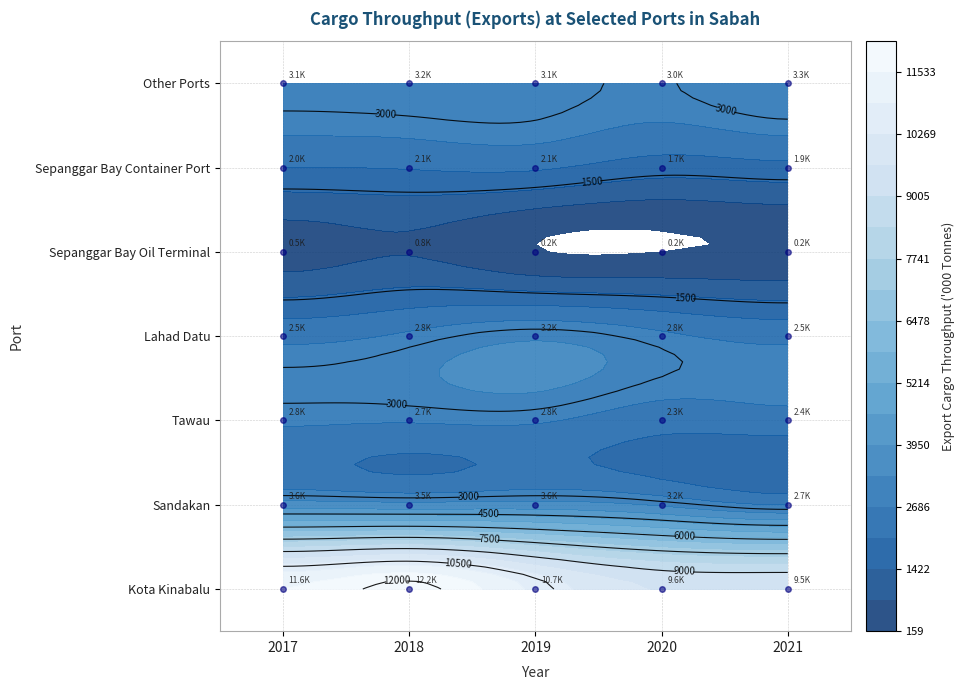

Reading left to right, list all the values displayed in this chart.

Kota Kinabalu: 2017=11553.8	2018=12164.7	2019=10746.8	2020=9587.1	2021=9528.4
Sandakan: 2017=3626.2	2018=3524.3	2019=3585.4	2020=3213.5	2021=2650.5
Tawau: 2017=2790.8	2018=2740.6	2019=2762.0	2020=2314.1	2021=2416.4
Lahad Datu: 2017=2511.0	2018=2798.2	2019=3211.5	2020=2812.0	2021=2511.6
Sepanggar Bay Oil Terminal: 2017=536.8	2018=752.0	2019=198.0	2020=158.6	2021=224.6
Sepanggar Bay Container Port: 2017=2046.7	2018=2099.2	2019=2143.2	2020=1725.7	2021=1863.5
Other Ports: 2017=3126.4	2018=3185.1	2019=3149.3	2020=2970.3	2021=3305.3